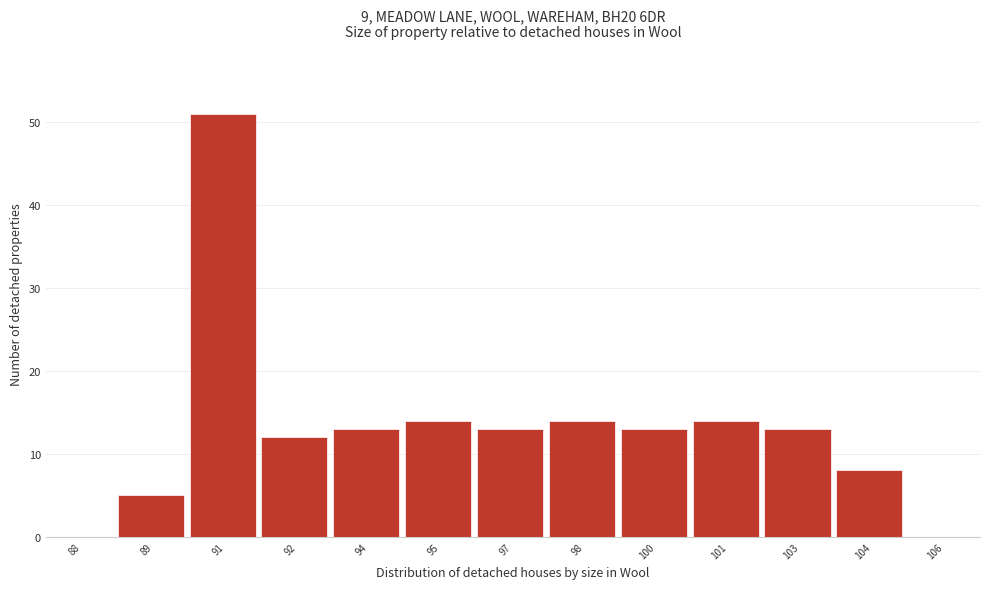

Reading right to left, what are all the values shown in this chart?

106=0	104=8	103=13	101=14	100=13	98=14	97=13	95=14	94=13	92=12	91=51	89=5	88=0